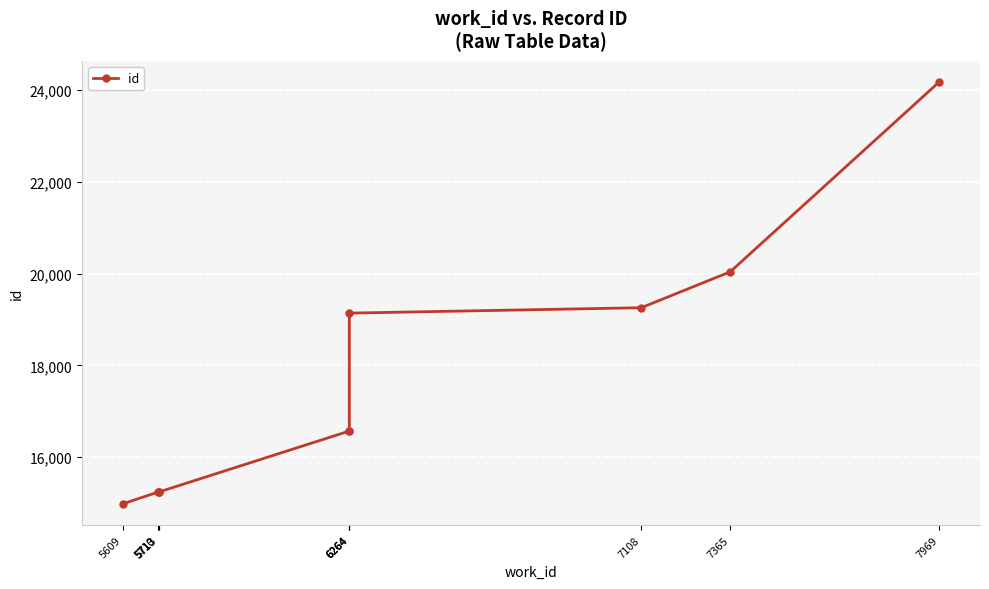

What is the difference between the maximum and second lowest values?

8938